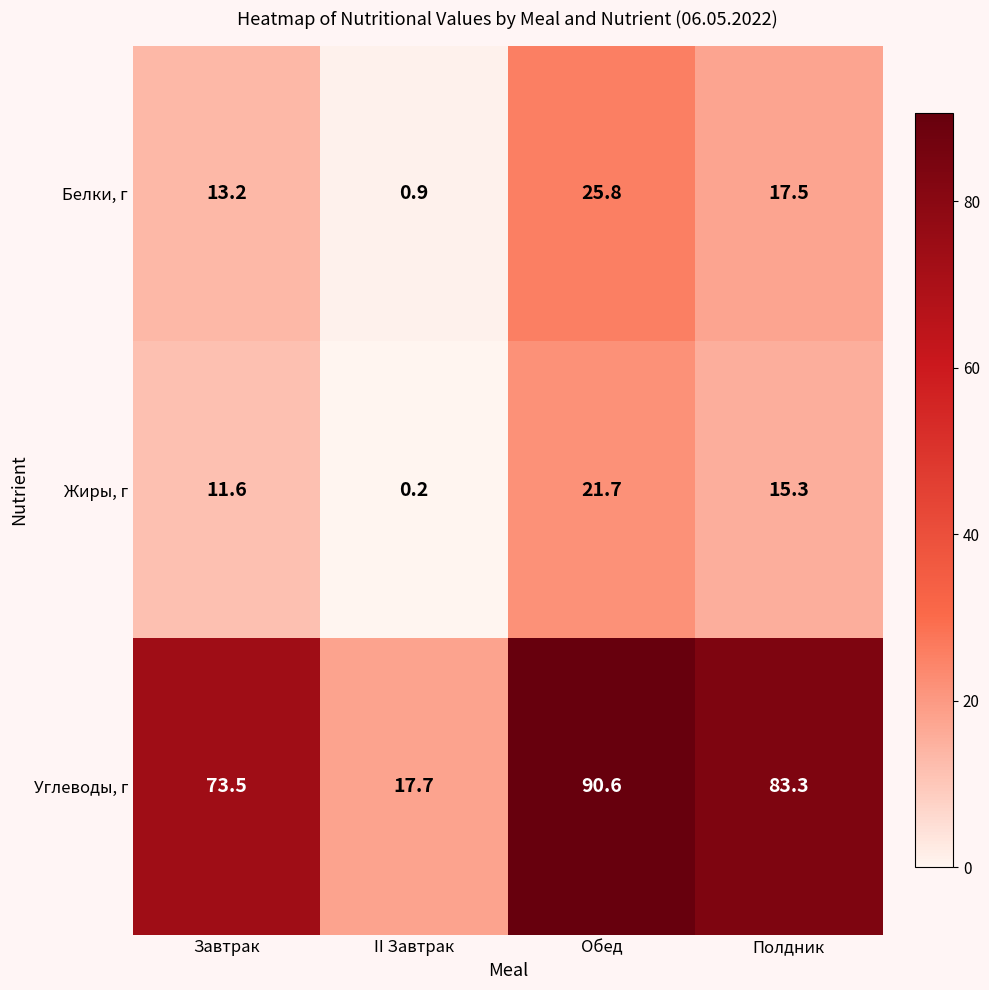

The Белки, г series shows 23.2 at Полдник. True or false?

False